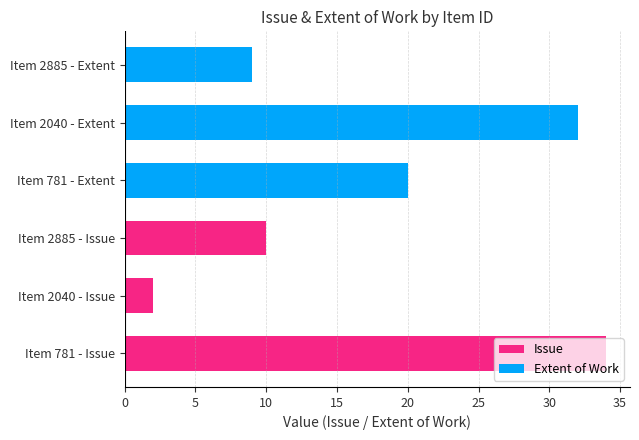

How many data points in Issue are less than 10?

1